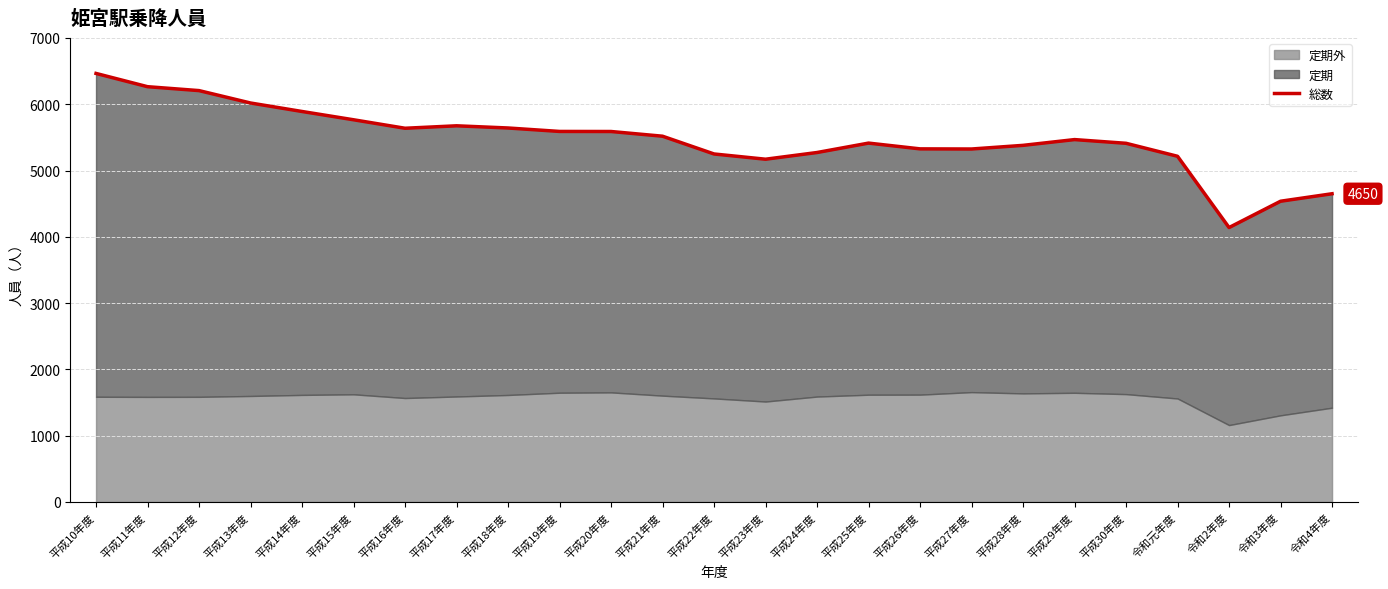

Read the value at 平成15年度, to the nearest 100.

5800